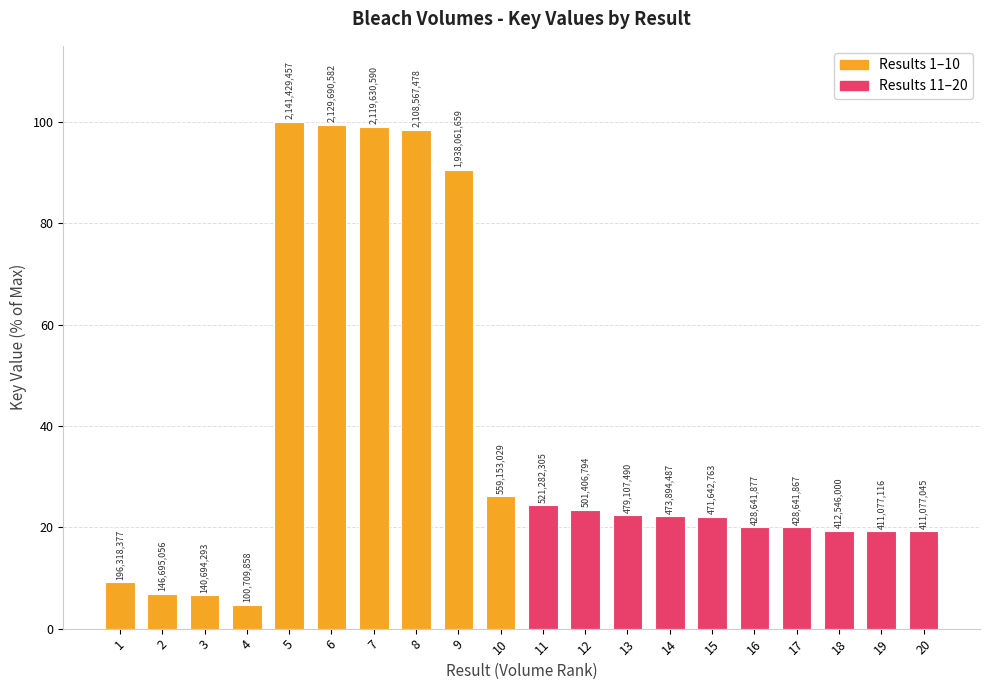

The value at 4 is 4.7. True or false?

True